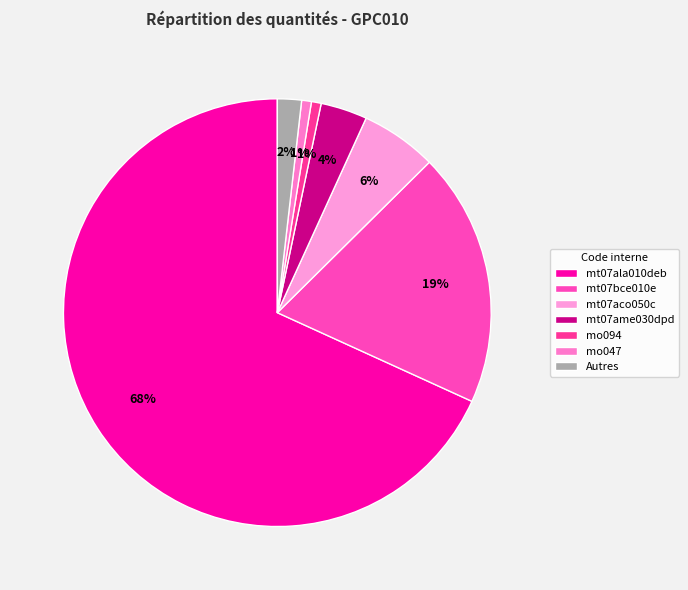

What is the largest slice in the pie chart?

mt07ala010deb